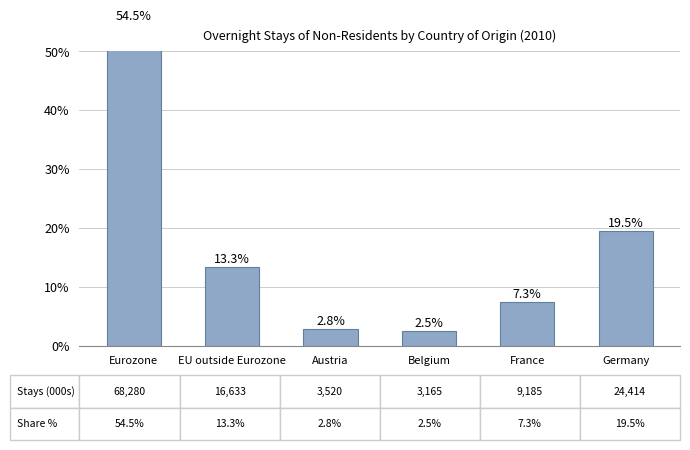

What is the change in value from Eurozone to Belgium?

-52.0